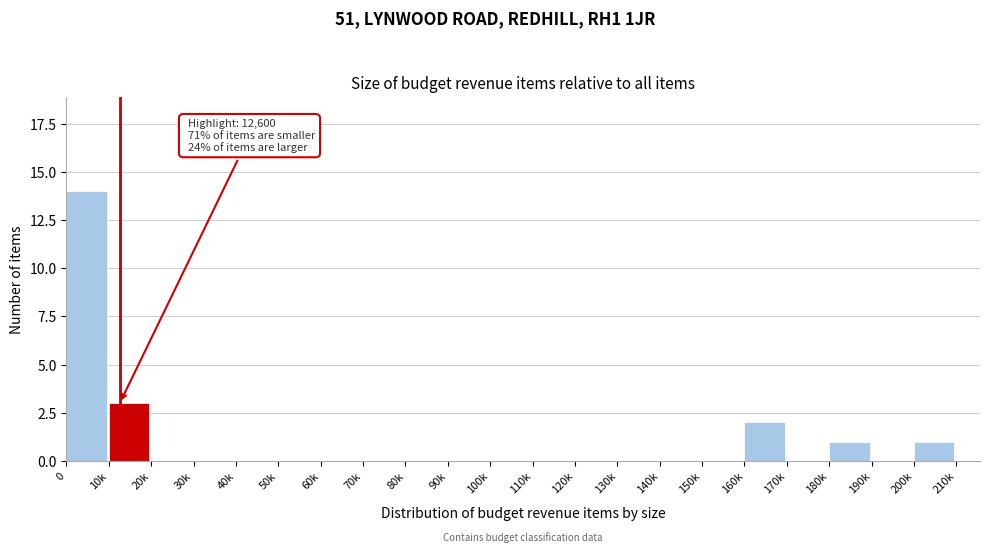

Reading left to right, transcribe all the data shown in this chart.

0=14	10k=3	20k=0	30k=0	40k=0	50k=0	60k=0	70k=0	80k=0	90k=0	100k=0	110k=0	120k=0	130k=0	140k=0	150k=0	160k=2	170k=0	180k=1	190k=0	200k=1	210k=0